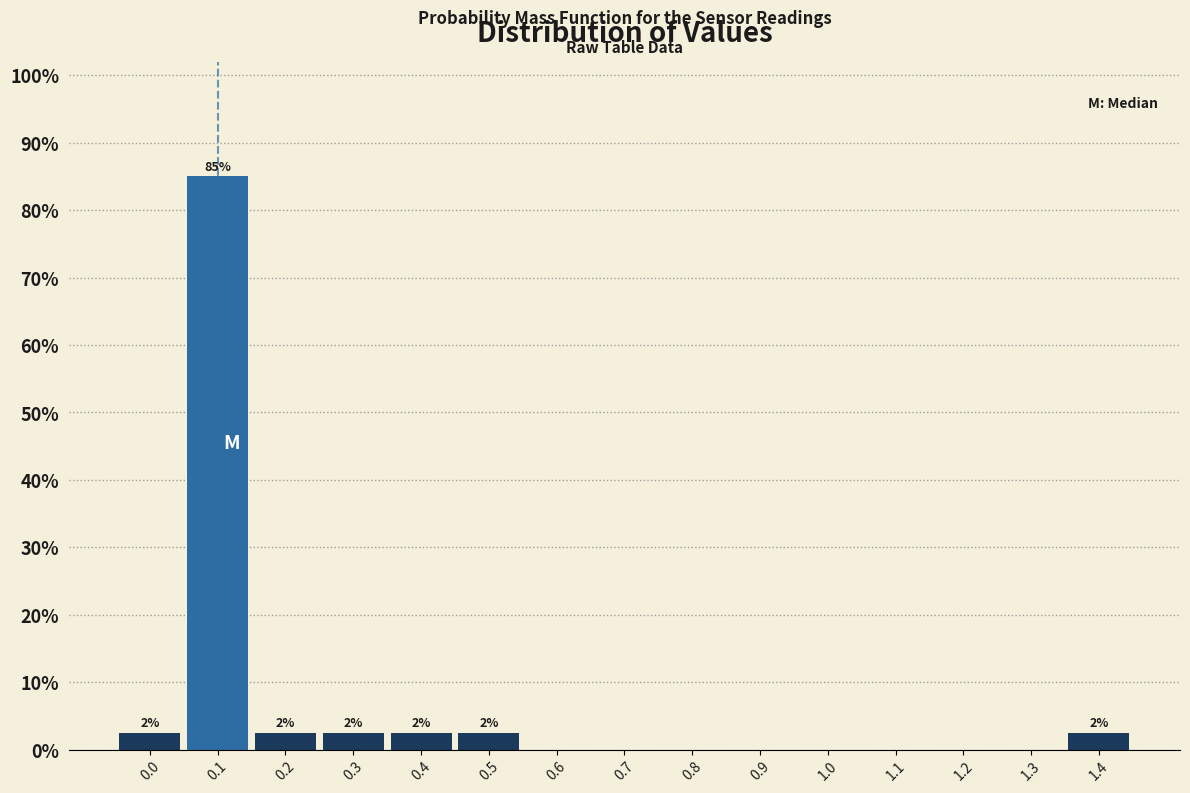

Over which range of the x-axis is the bar tallest?

0.05 to 0.15